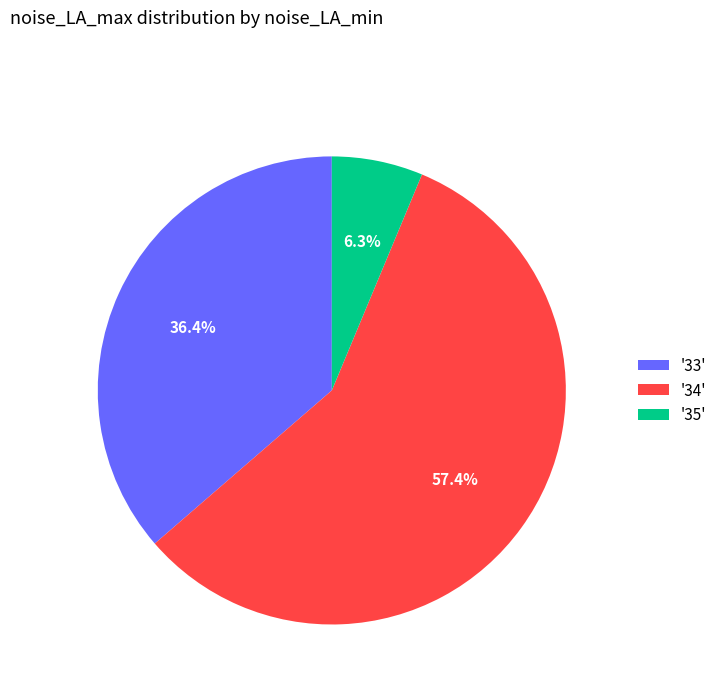

Is there a majority slice in this chart?

Yes